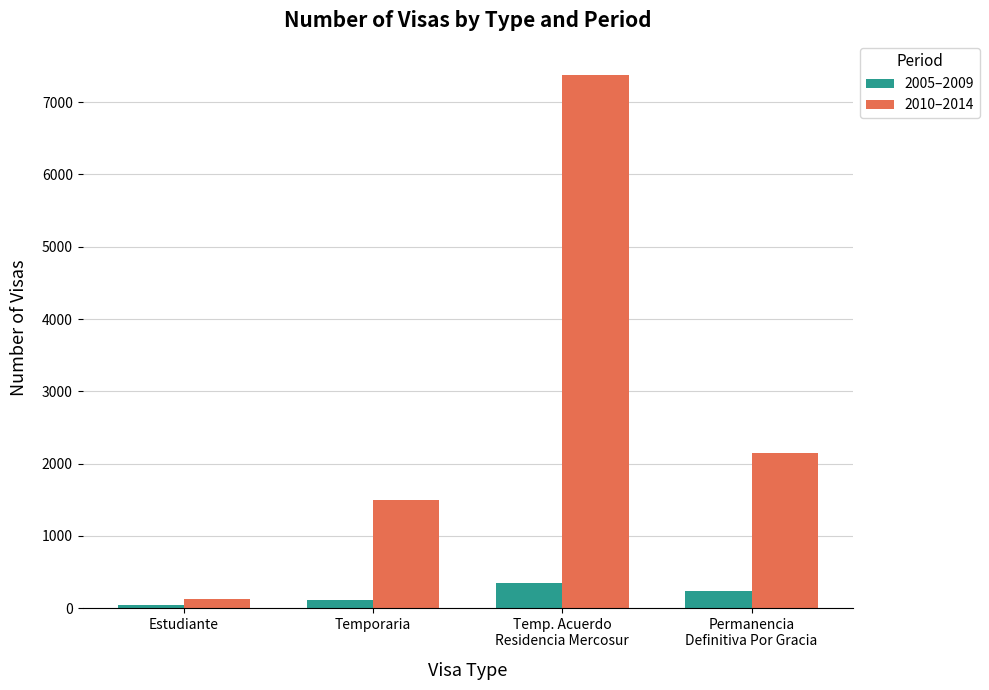

True or false: 2010–2014 has a value of 1501 at Temporaria.

True